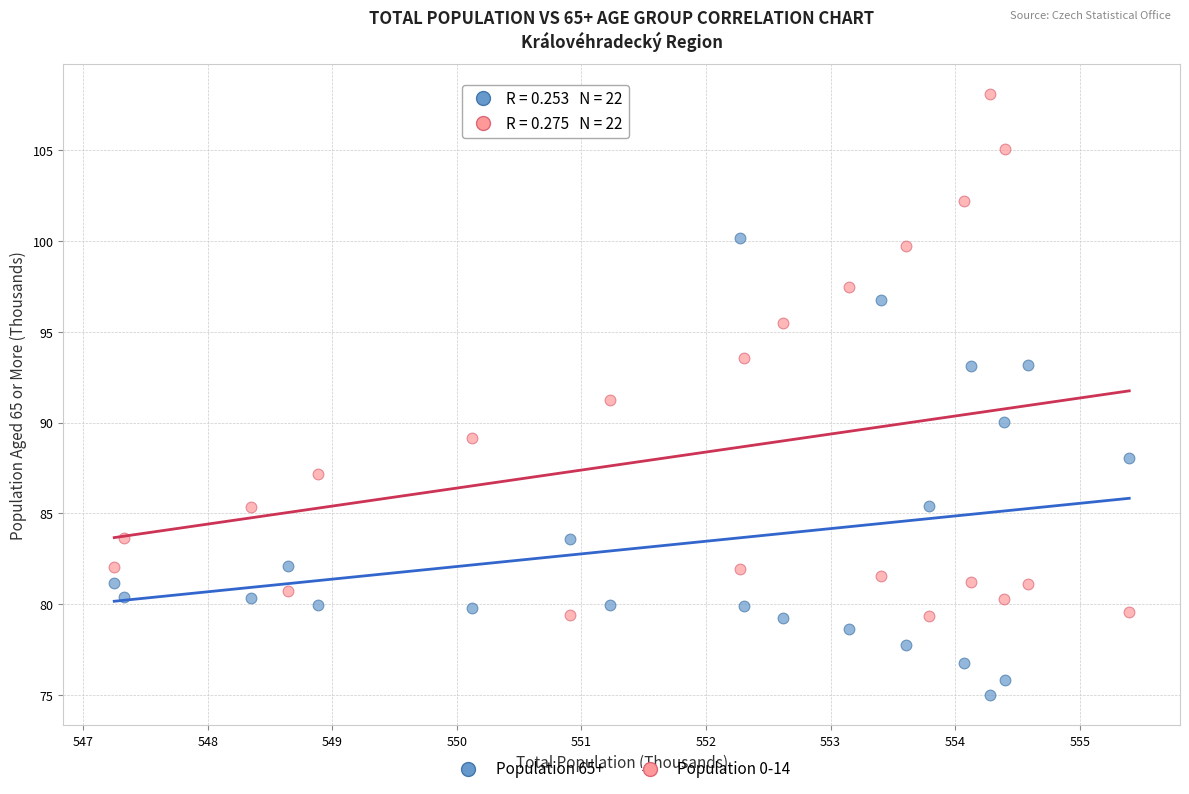

Which series has the largest Y range (max minus min)?

Population 0-14